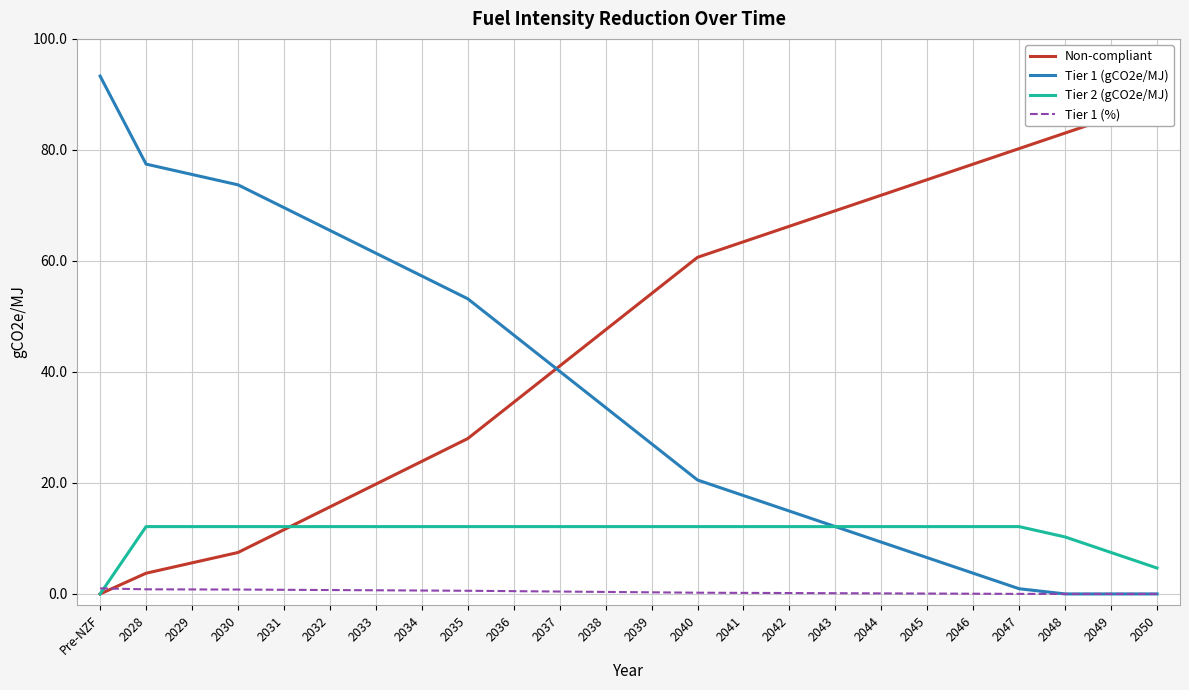

True or false: Tier 1 (%) has a value of 0.5 at 2036.

True